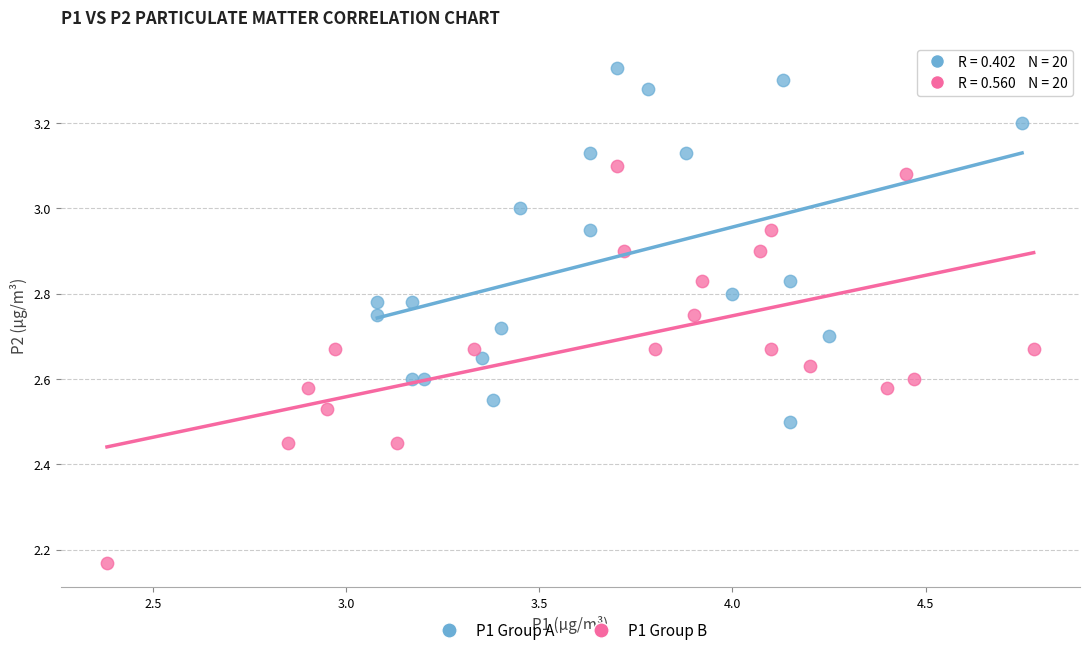

Which series contains the highest Y value?

P1 Group A